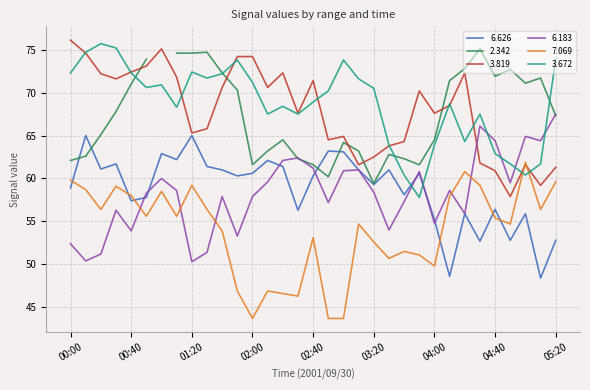

What value does the 3.672 series have at 05:00?

60.4